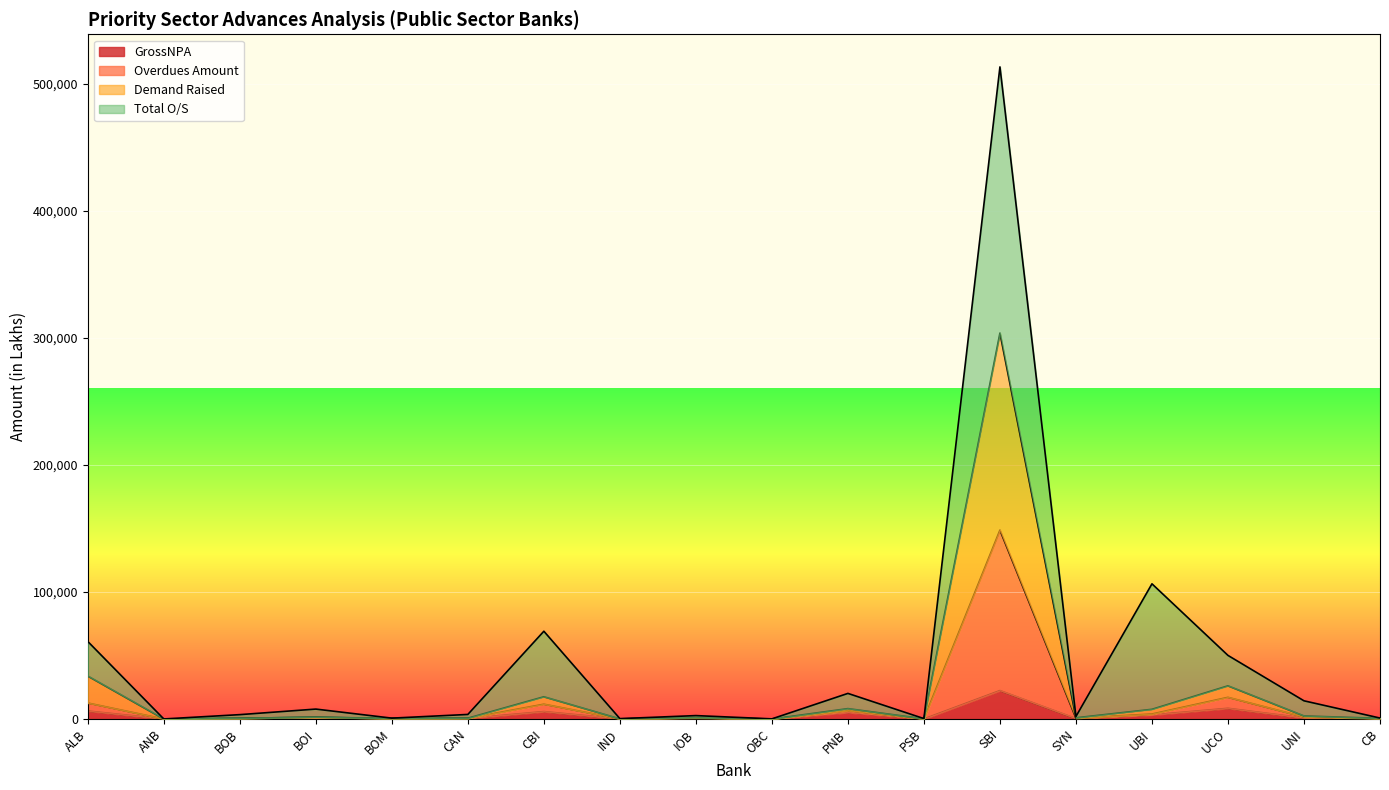

What is the label of the 16th point from the left?

UCO